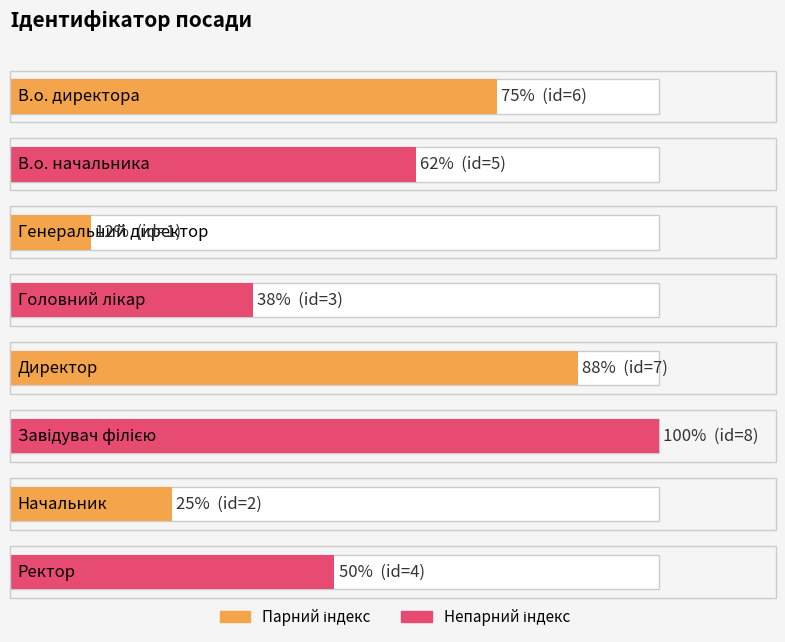

What position from the right is Ректор?

1